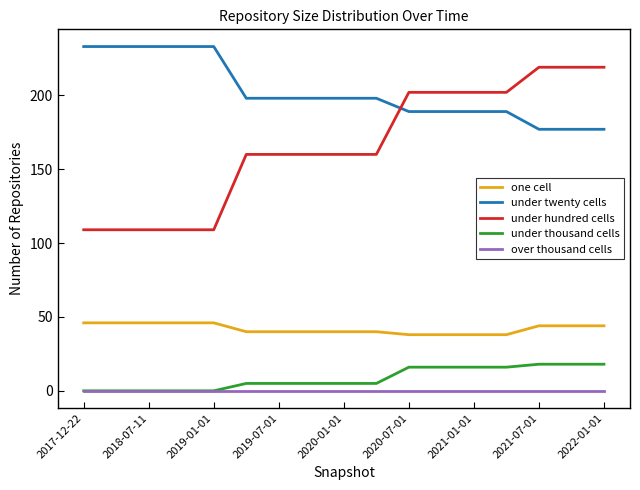

True or false: one cell and under hundred cells intersect in this chart.

False